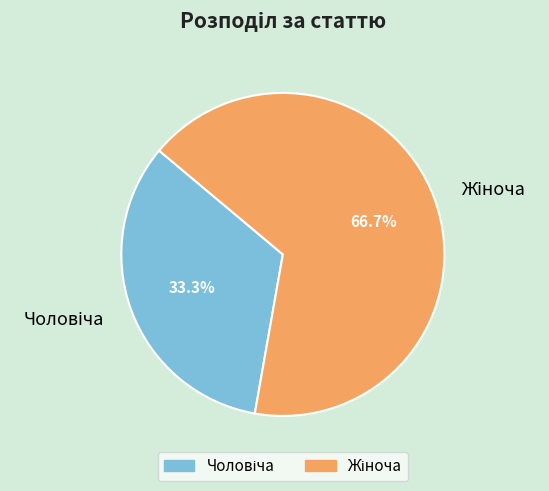

Is there a majority slice in this chart?

Yes